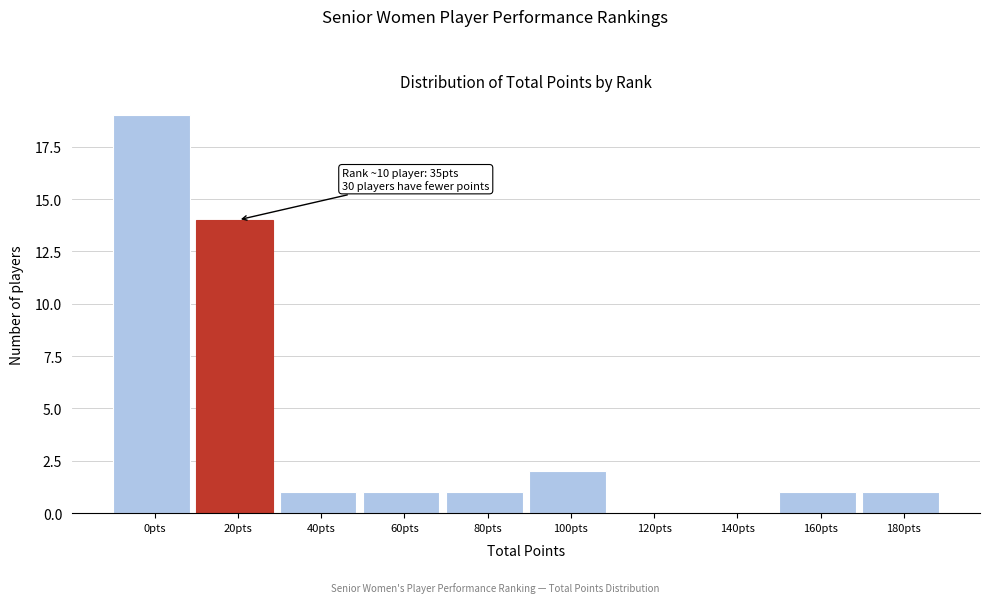

Reading left to right, list all the values displayed in this chart.

0pts=19	20pts=14	40pts=1	60pts=1	80pts=1	100pts=2	120pts=0	140pts=0	160pts=1	180pts=1